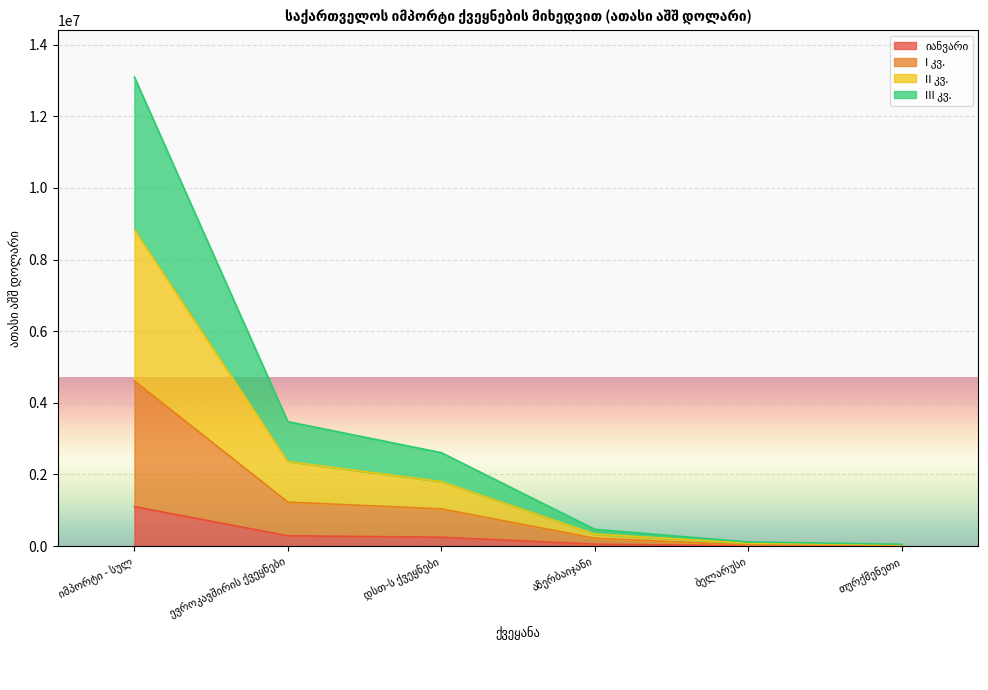

At თურქმენეთი, list the series in order from largest to smallest.

II კვ., III კვ., I კვ., იანვარი